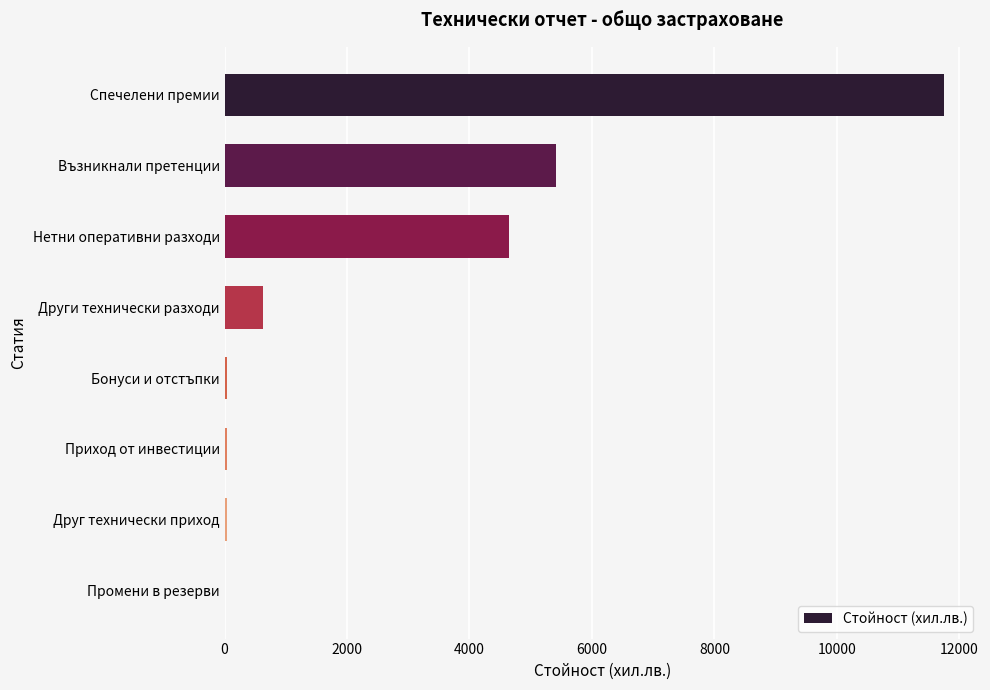

Is it true that the value at Спечелени премии is 20968.4?

False